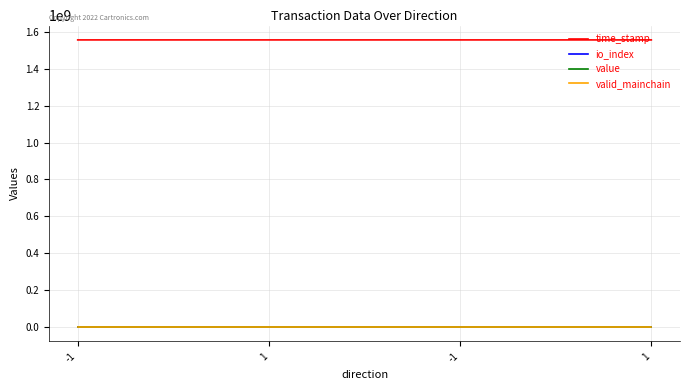

At which label does io_index reach its peak?

-1